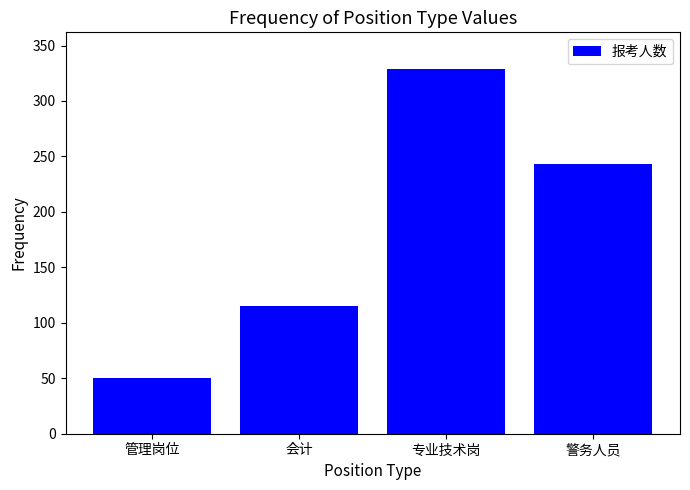

What position from the right is 管理岗位?

4